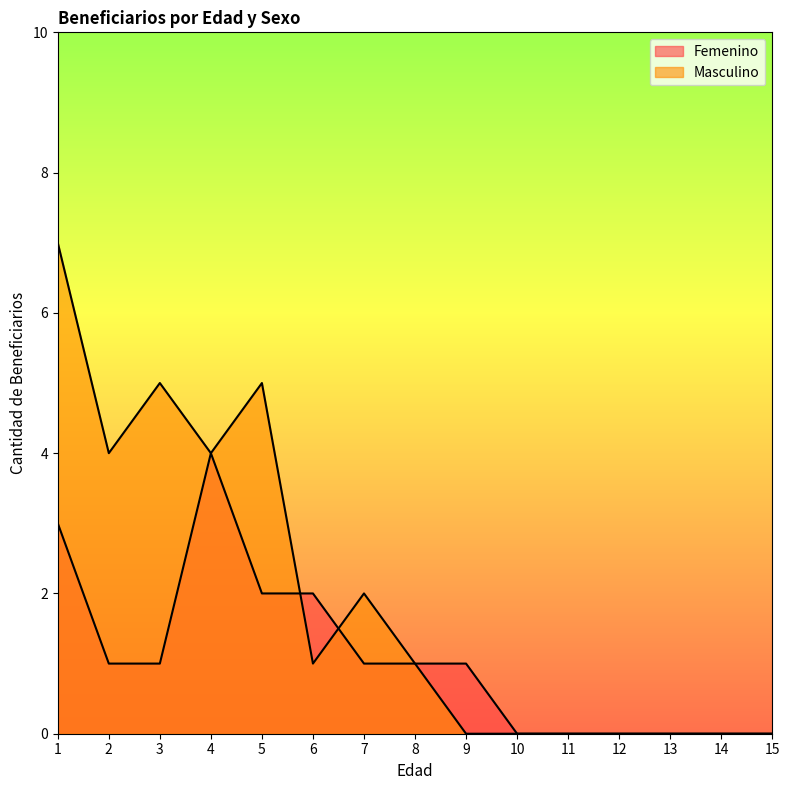

Rank the series by their maximum value, from lowest to highest.

Femenino, Masculino